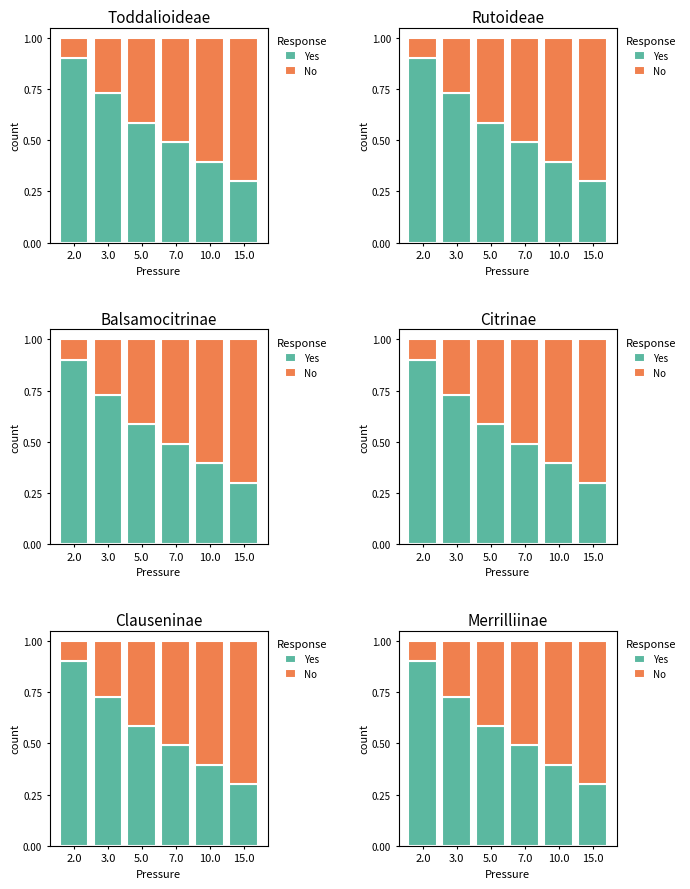

List the labels in order of Yes value, largest first.

2.0, 3.0, 5.0, 7.0, 10.0, 15.0